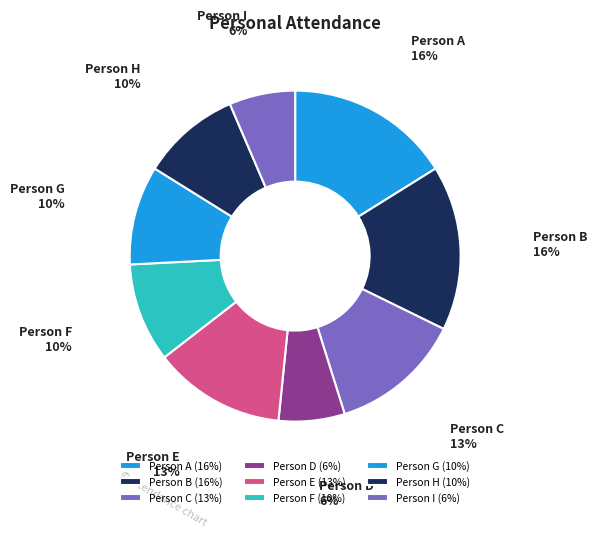

Combined, do Person F and Person B account for over 50%?

No